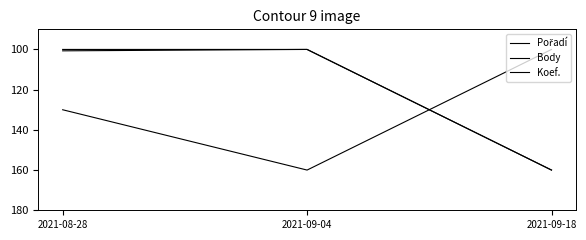

Is the value of Pořadí at 2021-09-04 greater than the value of Body at 2021-09-18?

No